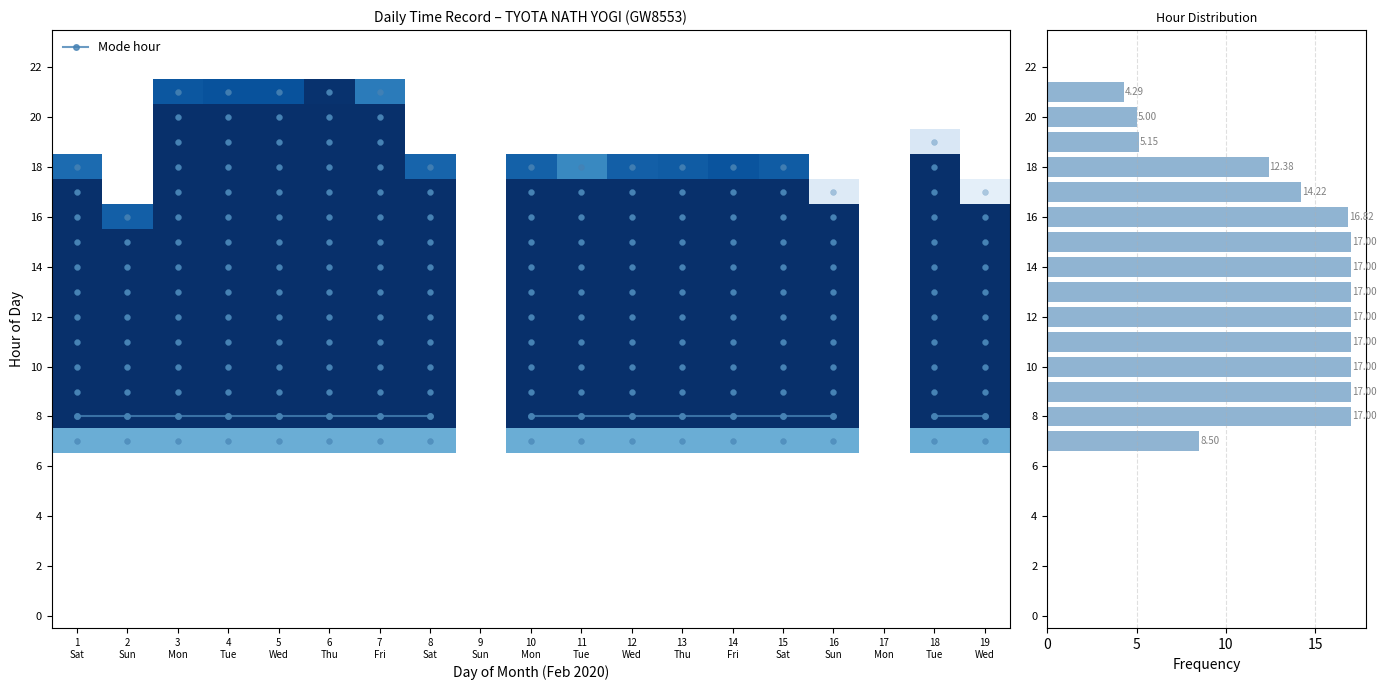

Reading left to right, what are all the values shown in this chart?

1: 0=11.3	1=0.0	2=0.0	3=0.0	4=0.0	5=0.0	6=0.0
2: 0=9.3	1=0.0	2=0.0	3=0.0	4=0.0	5=0.0	6=0.0
3: 0=14.3	1=0.0	2=0.0	3=0.0	4=0.0	5=0.0	6=0.0
4: 0=14.4	1=0.0	2=0.0	3=0.0	4=0.0	5=0.0	6=0.0
5: 0=14.4	1=0.0	2=0.0	3=0.0	4=0.0	5=0.0	6=0.0
6: 0=14.5	1=0.0	2=0.0	3=0.0	4=0.0	5=0.0	6=0.0
7: 0=14.2	1=0.0	2=0.0	3=0.0	4=0.0	5=0.0	6=0.0
8: 0=11.3	1=0.0	2=0.0	3=0.0	4=0.0	5=0.0	6=0.0
9: 0=0.0	1=0.0	2=0.0	3=0.0	4=0.0	5=0.0	6=0.0
10: 0=11.3	1=0.0	2=0.0	3=0.0	4=0.0	5=0.0	6=0.0
11: 0=11.2	1=0.0	2=0.0	3=0.0	4=0.0	5=0.0	6=0.0
12: 0=11.3	1=0.0	2=0.0	3=0.0	4=0.0	5=0.0	6=0.0
13: 0=11.3	1=0.0	2=0.0	3=0.0	4=0.0	5=0.0	6=0.0
14: 0=11.4	1=0.0	2=0.0	3=0.0	4=0.0	5=0.0	6=0.0
15: 0=11.3	1=0.0	2=0.0	3=0.0	4=0.0	5=0.0	6=0.0
16: 0=9.6	1=0.0	2=0.0	3=0.0	4=0.0	5=0.0	6=0.0
17: 0=0.0	1=0.0	2=0.0	3=0.0	4=0.0	5=0.0	6=0.0
18: 0=11.7	1=0.0	2=0.0	3=0.0	4=0.0	5=0.0	6=0.0
19: 0=9.6	1=0.0	2=0.0	3=0.0	4=0.0	5=0.0	6=0.0